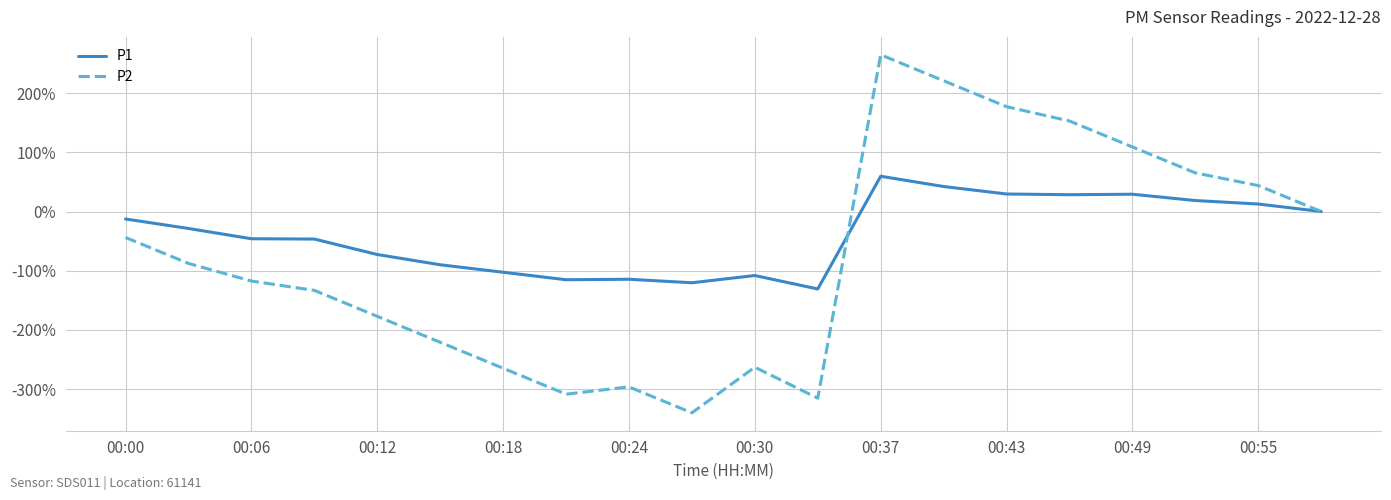

What is the sum of all P1 values?

-7.7